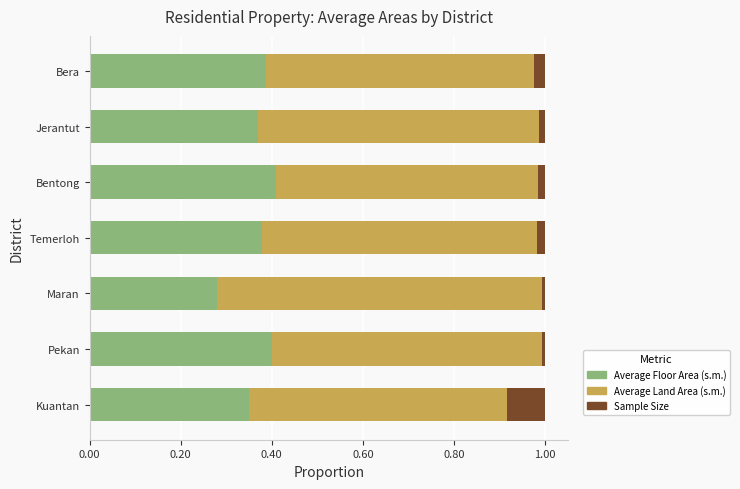

What is the total value across all series at Kuantan?

1.0